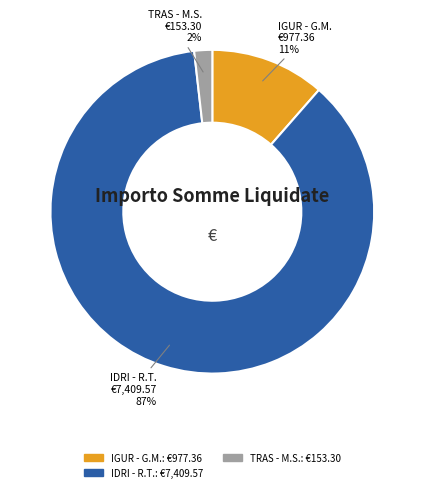

Does any single category account for the majority?

Yes